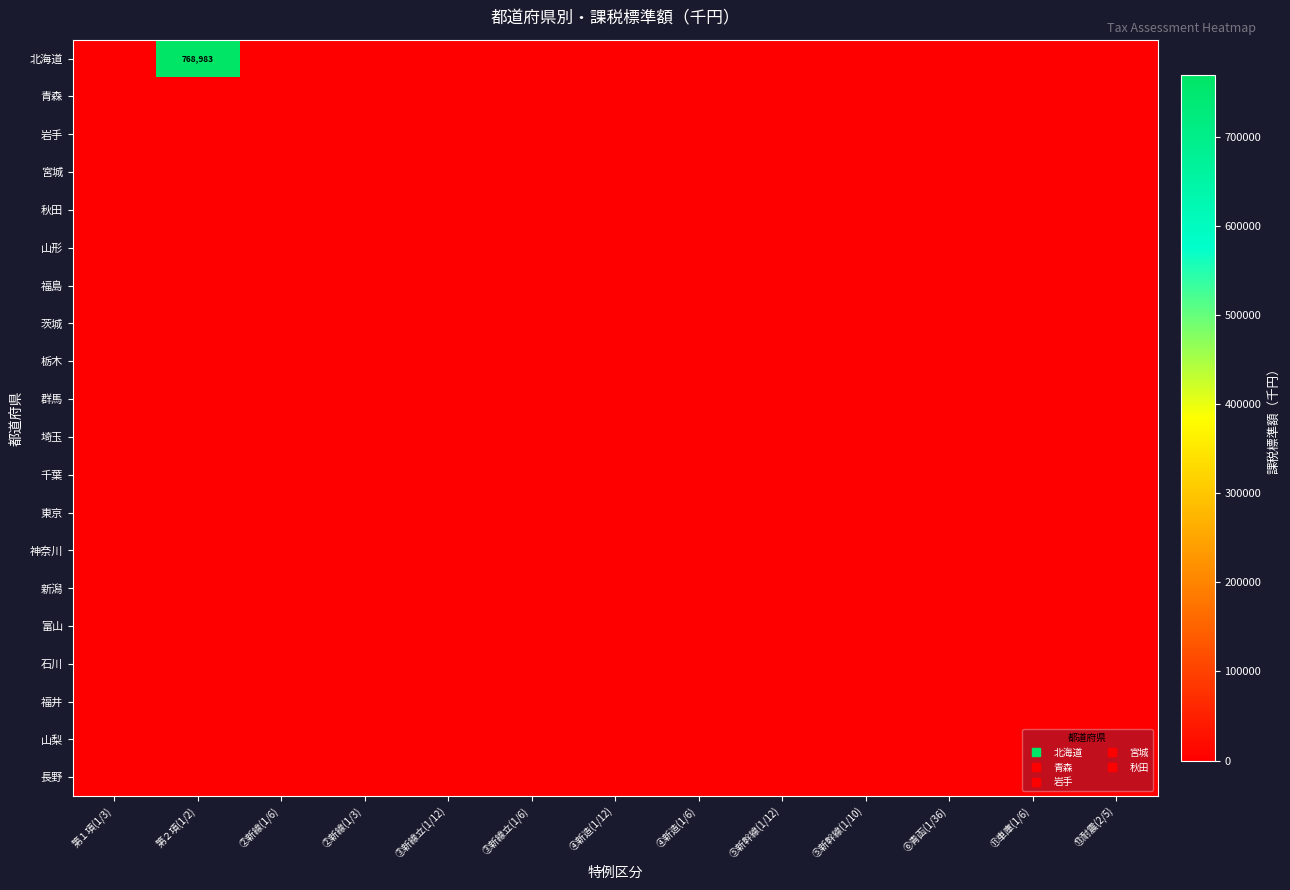

List the series in order of their peak value, highest first.

北海道, 青森, 岩手, 宮城, 秋田, 山形, 福島, 茨城, 栃木, 群馬, 埼玉, 千葉, 東京, 神奈川, 新潟, 富山, 石川, 福井, 山梨, 長野